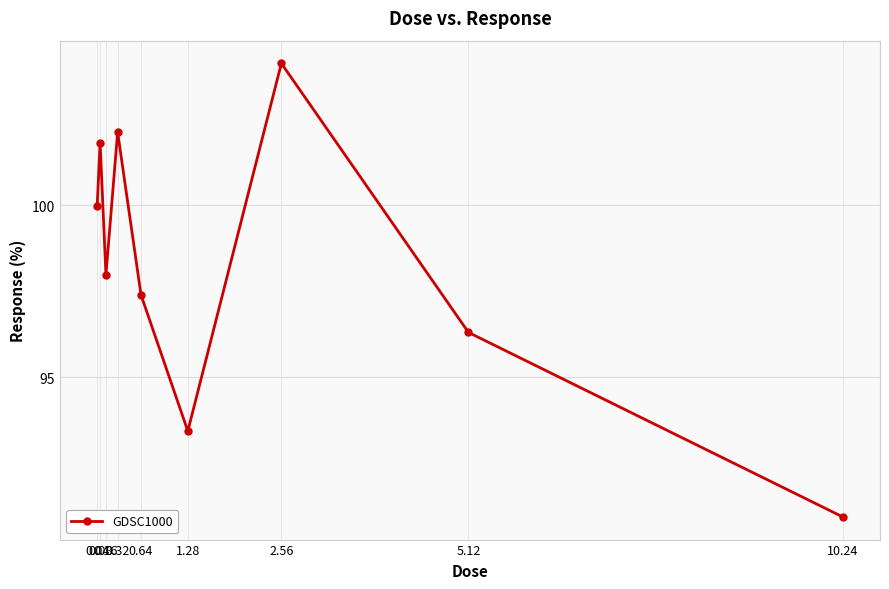

Reading left to right, extract all data points from this chart.

0.04=100.0	0.08=101.8	0.16=98.0	0.32=102.1	0.64=97.4	1.28=93.4	2.56=104.1	5.12=96.3	10.24=90.9